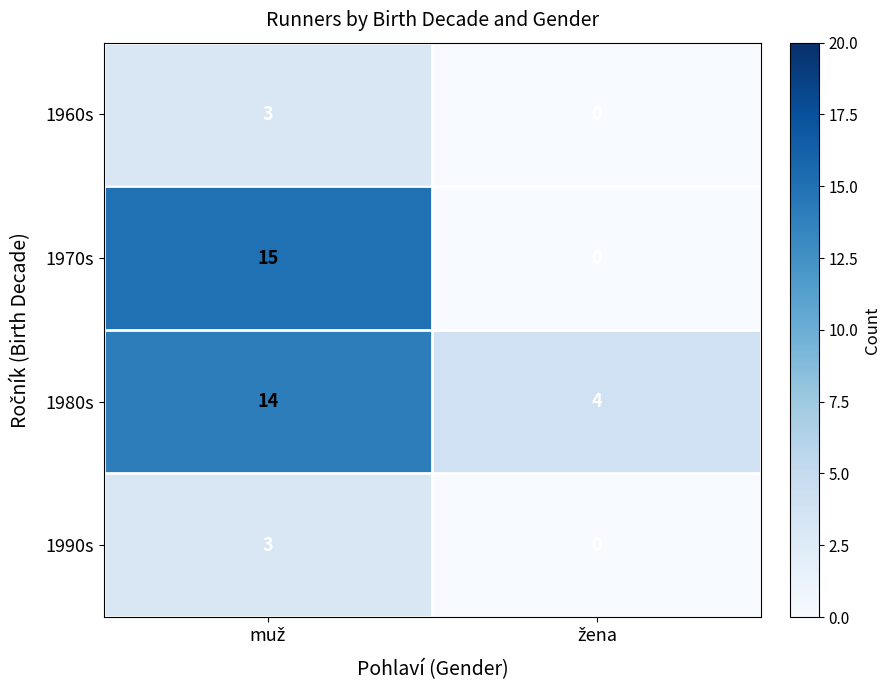

Reading right to left, list all the values displayed in this chart.

1960s: 0	3
1970s: 0	15
1980s: 4	14
1990s: 0	3